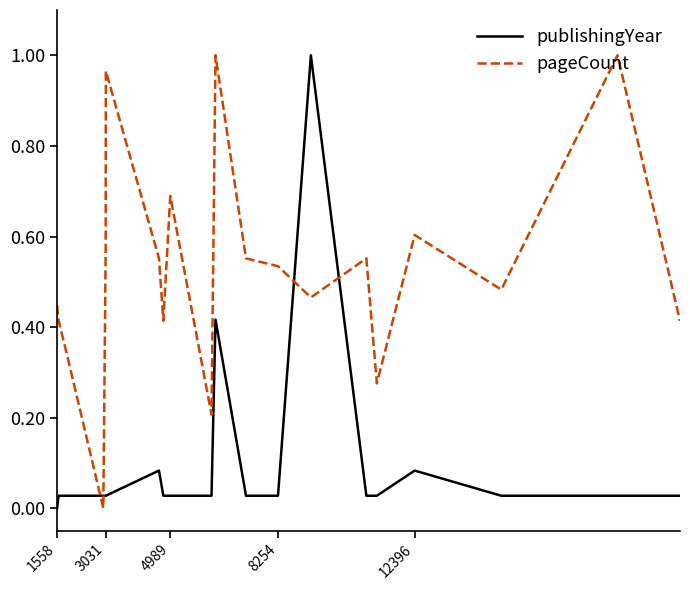

After their last crossing, which series has the higher values: publishingYear or pageCount?

pageCount